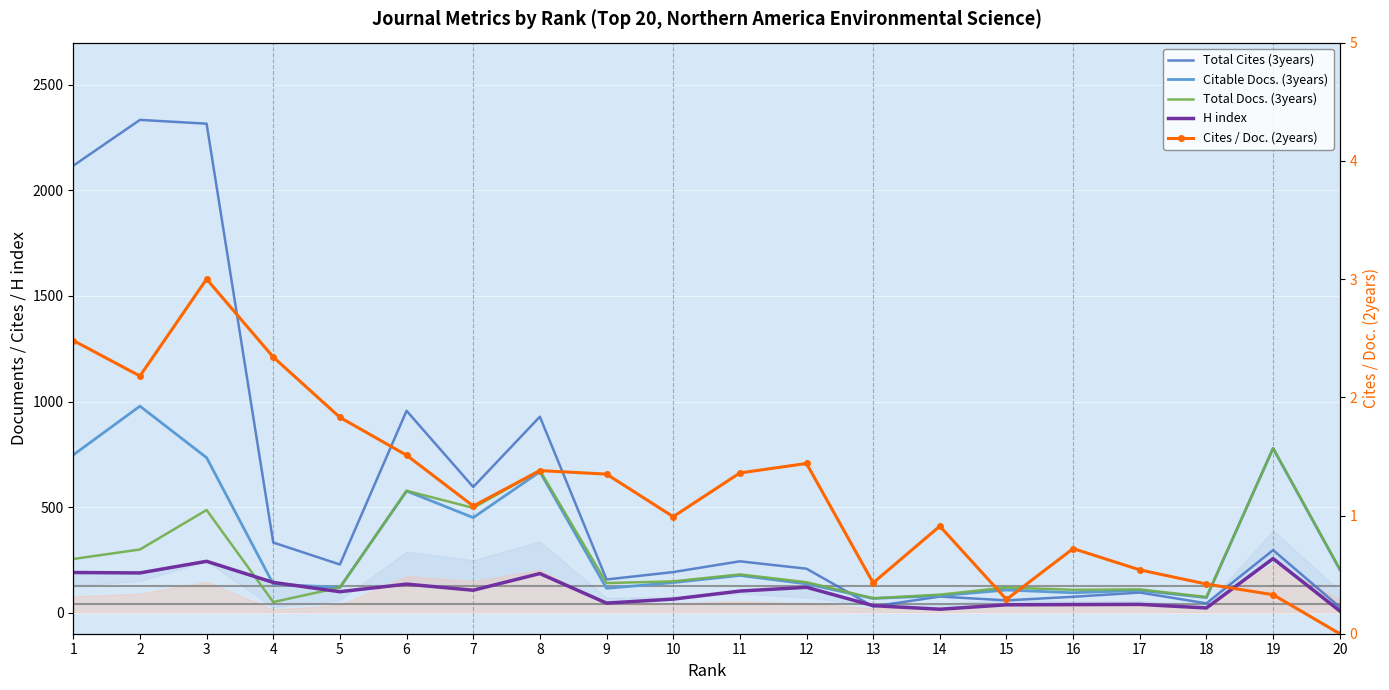

At 4, list the series in order from smallest to largest.

Cites / Doc. (2years), Total Docs. (3years), Citable Docs. (3years), H index, Total Cites (3years)